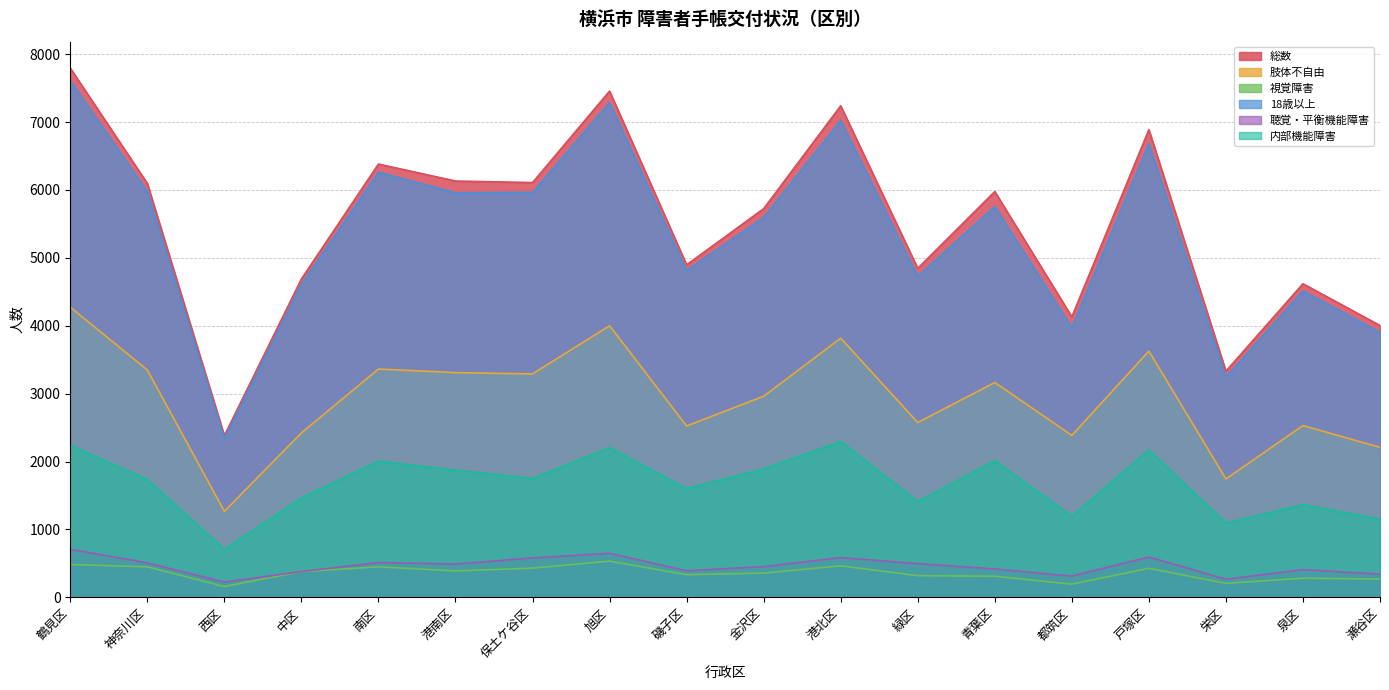

What is the total value across all series at 栄区?

9886